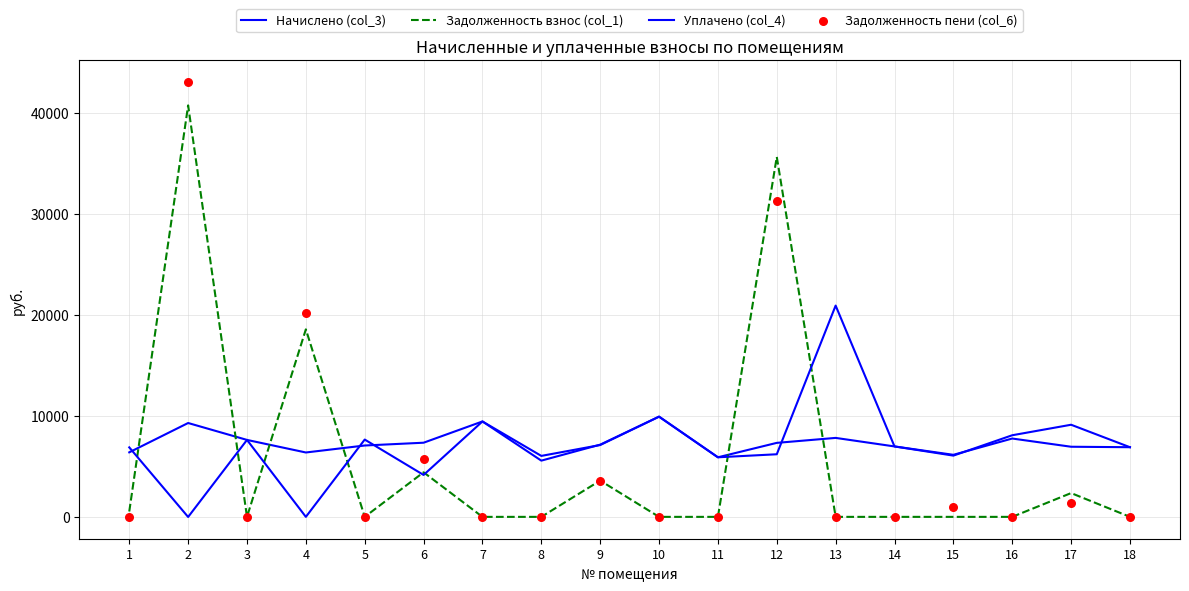

Which series reaches the maximum Y coordinate?

Задолженность пени (col_6)